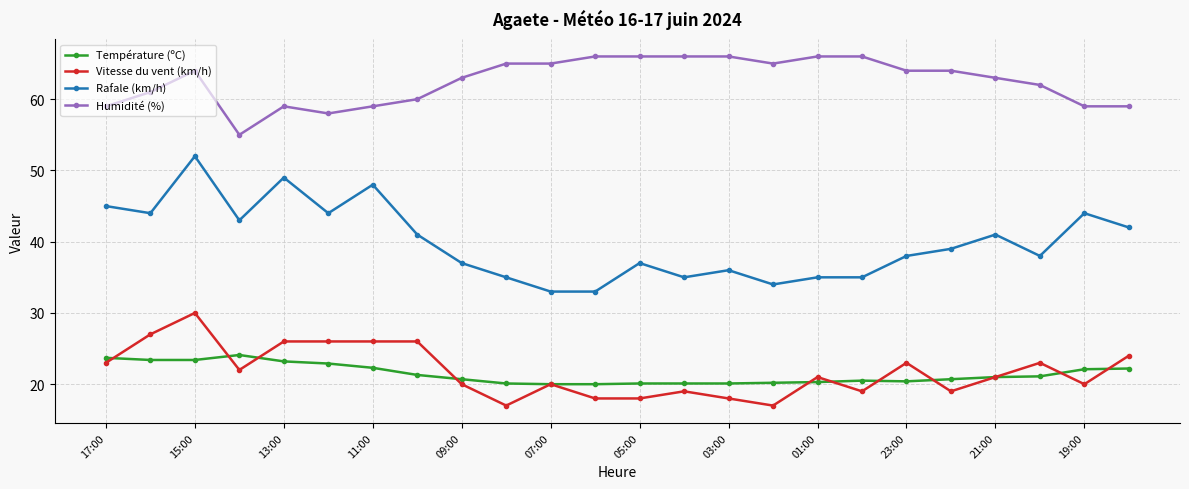

True or false: Humidité (%) and Rafale (km/h) cross at least once.

False